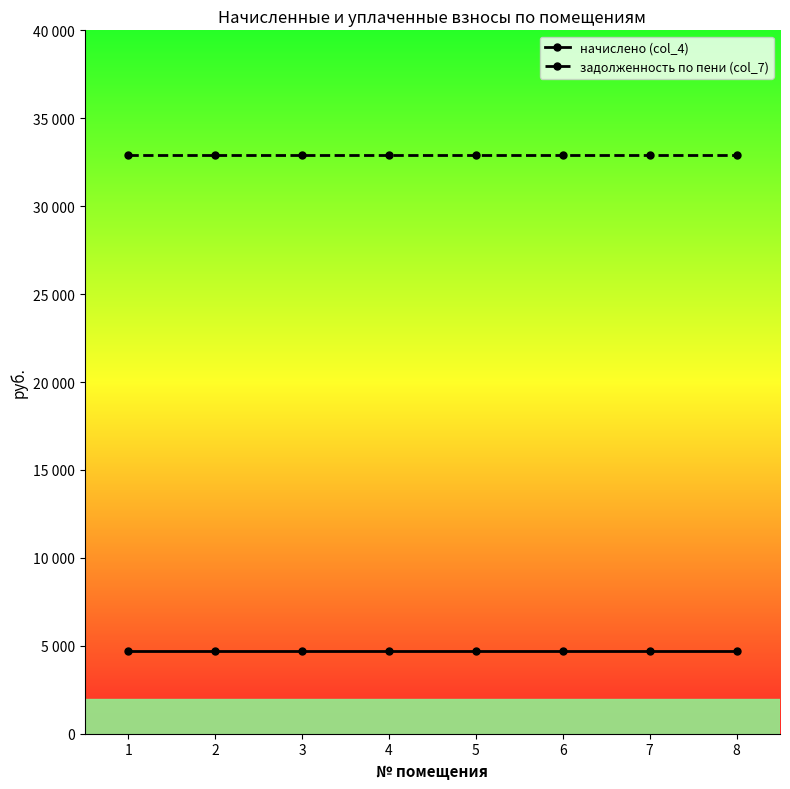

What is the average value of the задолженность по пени (col_7) series?

32932.8